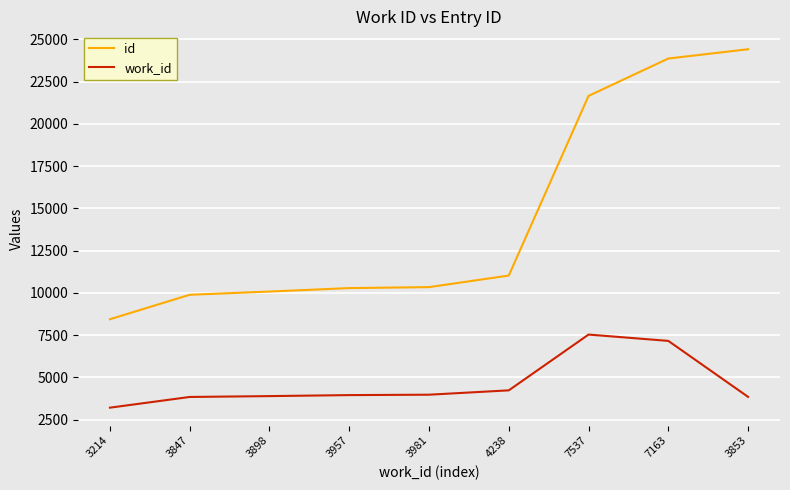

What is the difference between the maximum and minimum values in the work_id series?

4323